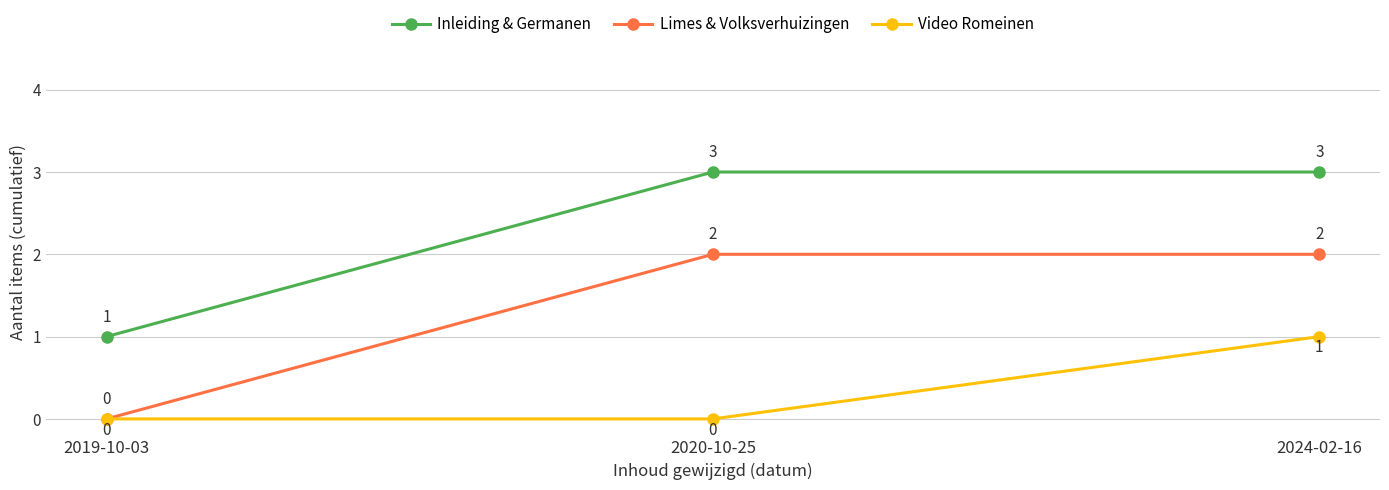

At which label does Inleiding & Germanen reach its minimum?

2019-10-03